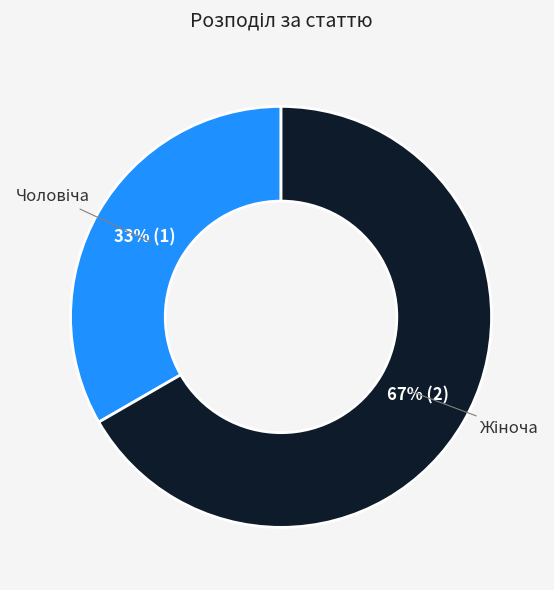

Does any single category account for the majority?

Yes